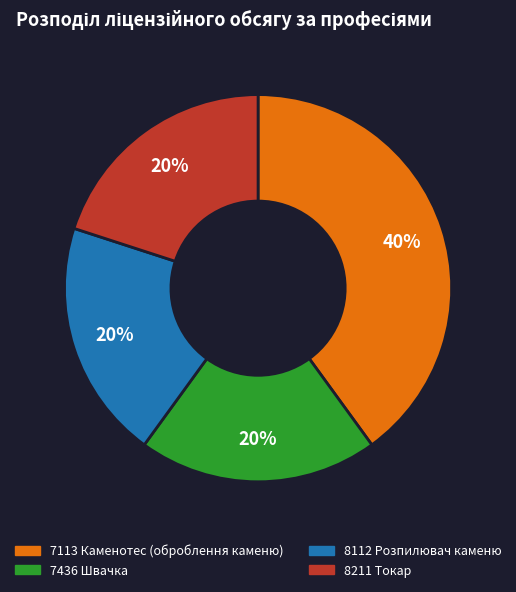

The 7113 Каменотес (оброблення каменю) slice represents 40% of the pie. True or false?

True